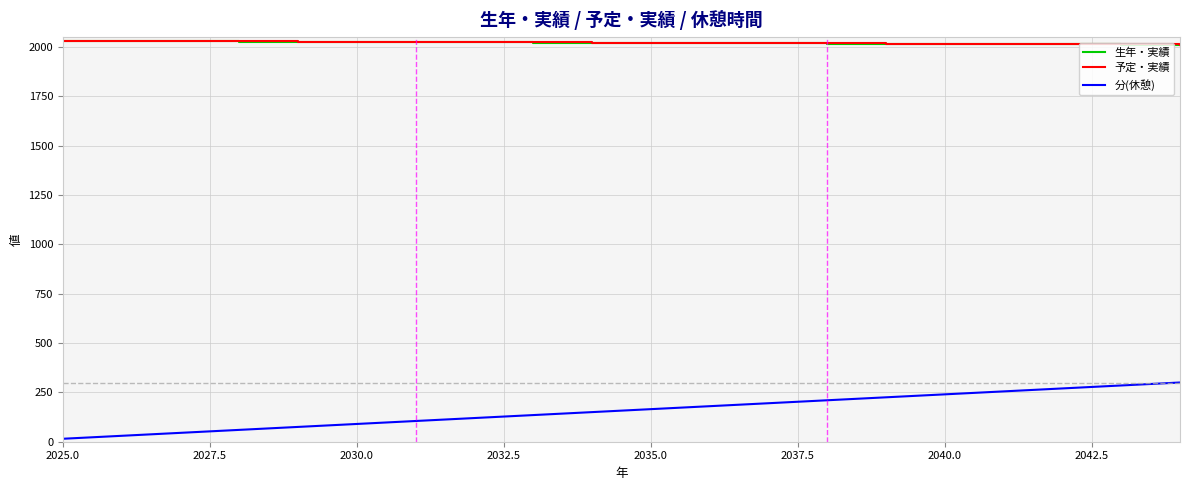

Which series has the widest spread of values?

分(休憩)